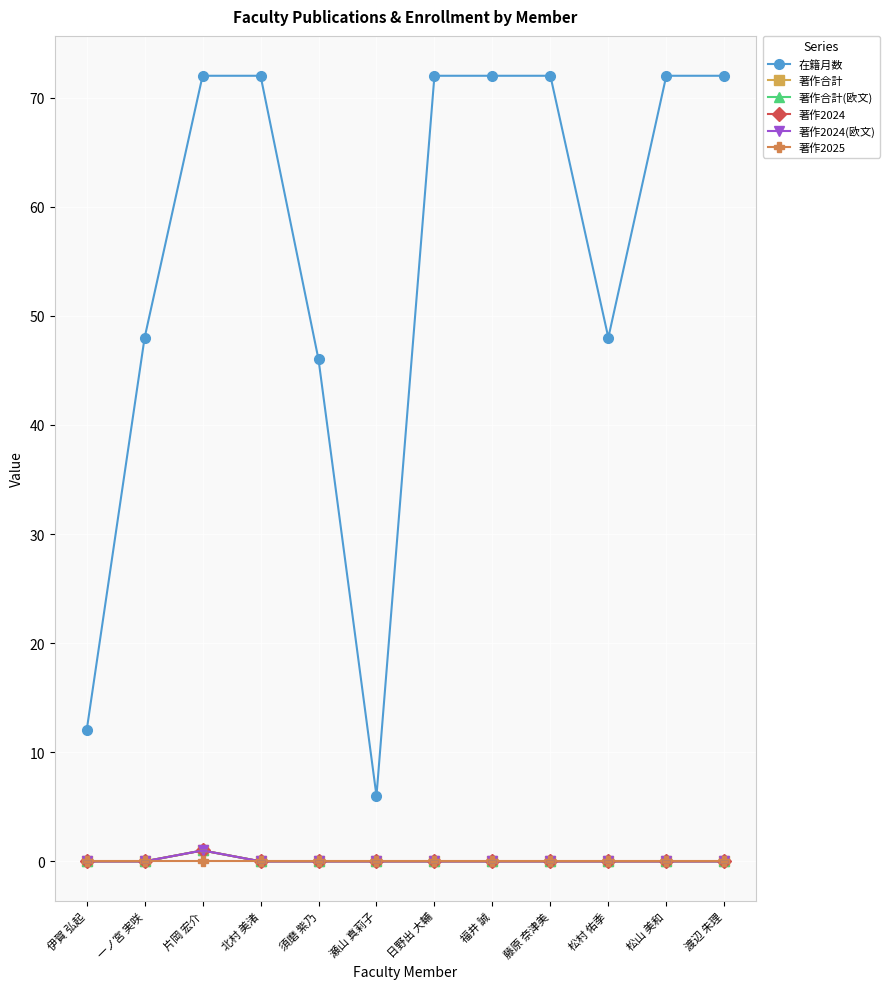

At which category is the sum across all series the highest?

片岡 宏介